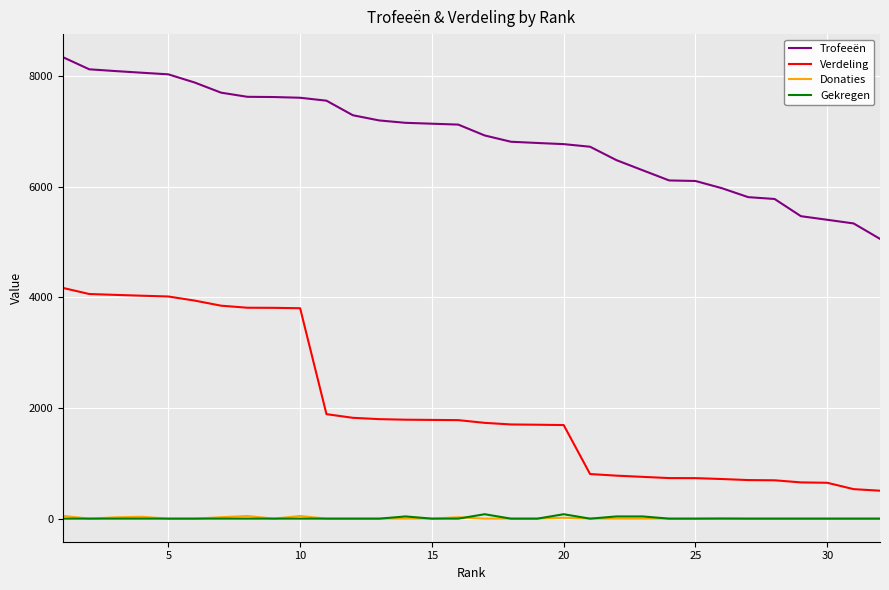

Which series has the widest spread of values?

Verdeling